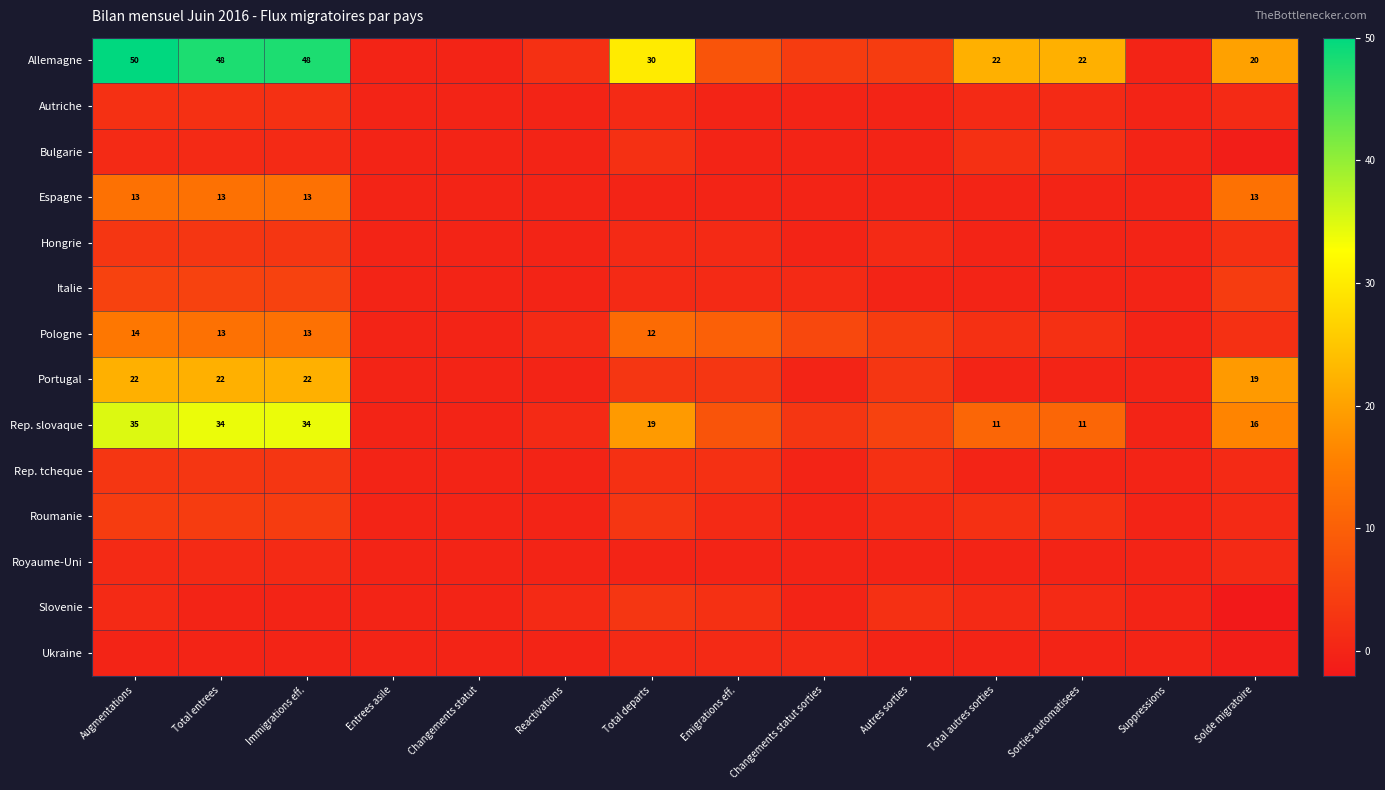

What is the greatest value displayed?

50